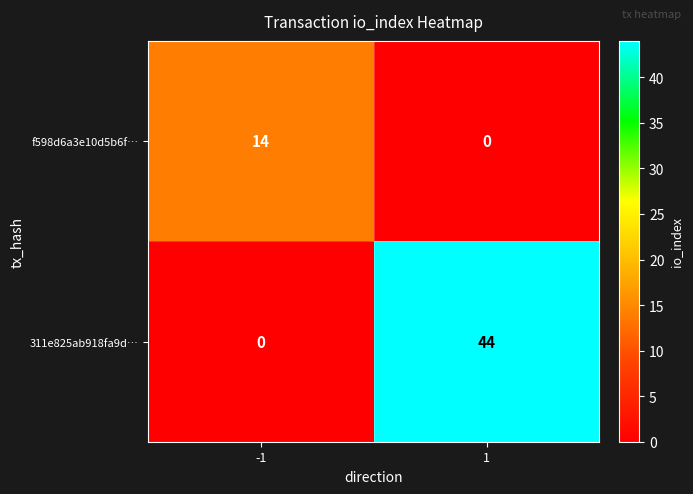

What is the highest value of the 311e825ab918fa9d… series?

44